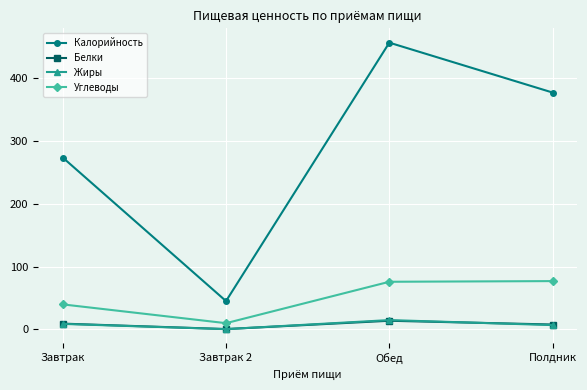

What is the label of the 1st point from the left?

Завтрак